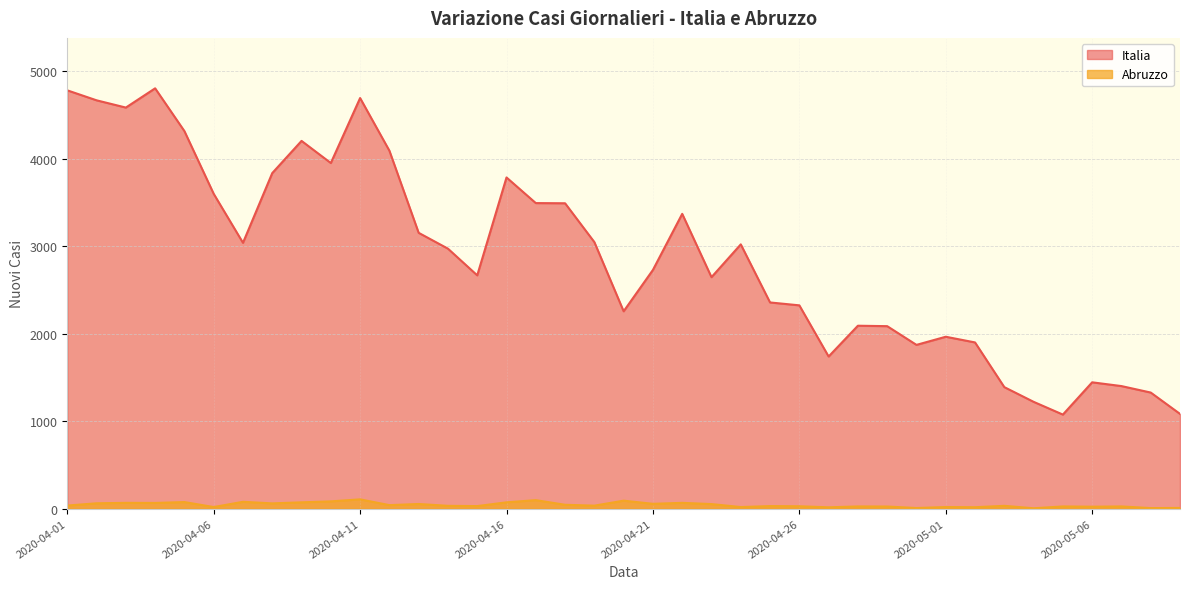

What is the value of the Abruzzo point at the 24th from the left?

18